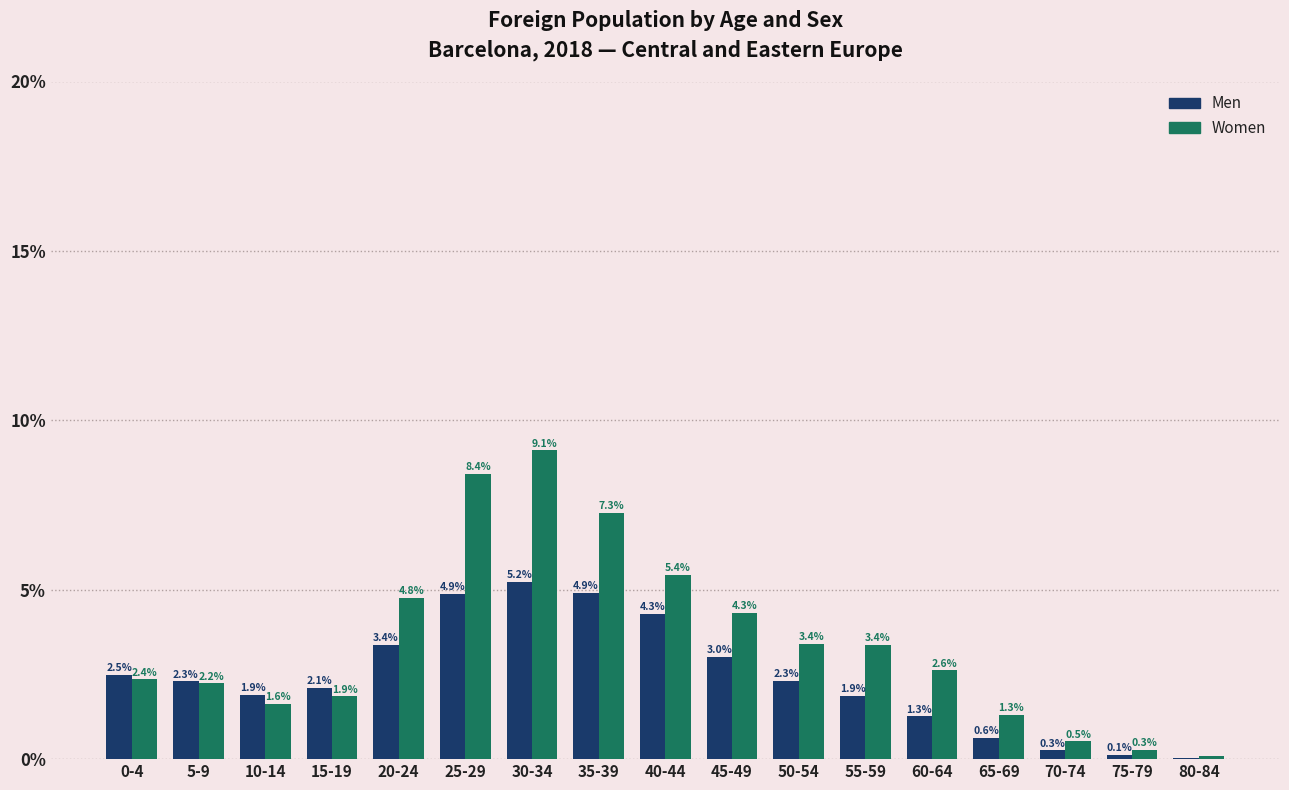

What is the sum of all Women values?

59.0